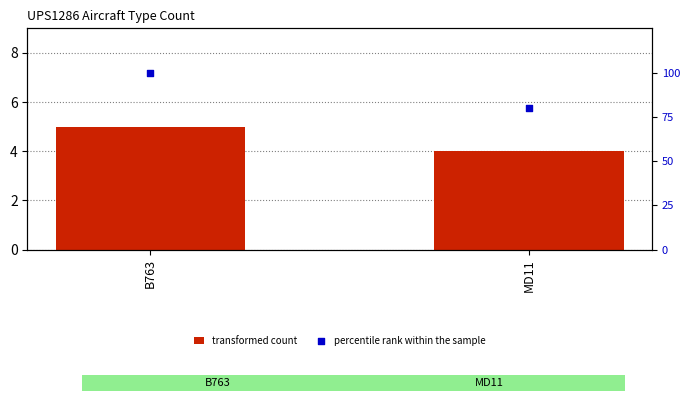

What are all the series names shown in the legend?

transformed count, percentile rank within the sample